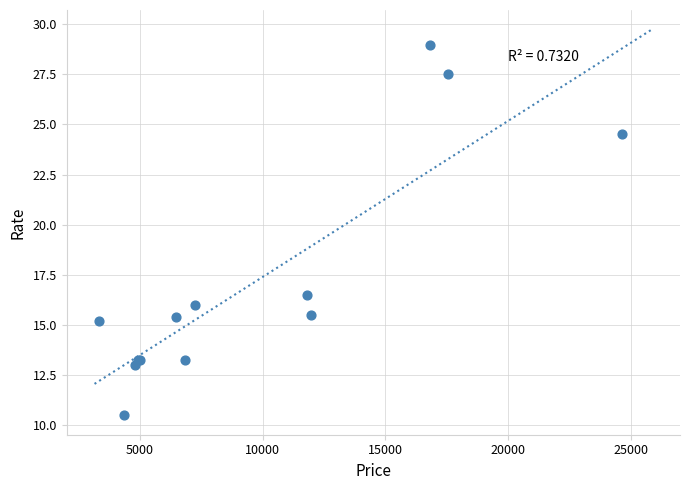

What Y value in the scatter plot is closest to 19?

16.5